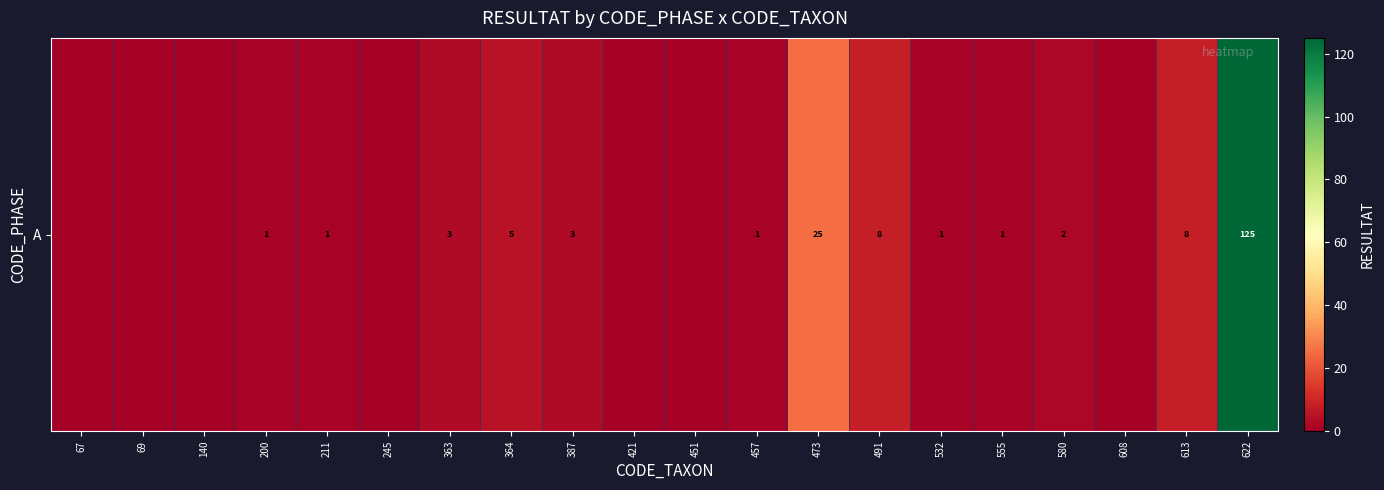

List the labels in order of value, largest first.

622, 473, 491, 613, 364, 363, 387, 580, 200, 211, 457, 532, 555, 67, 69, 140, 245, 421, 451, 608